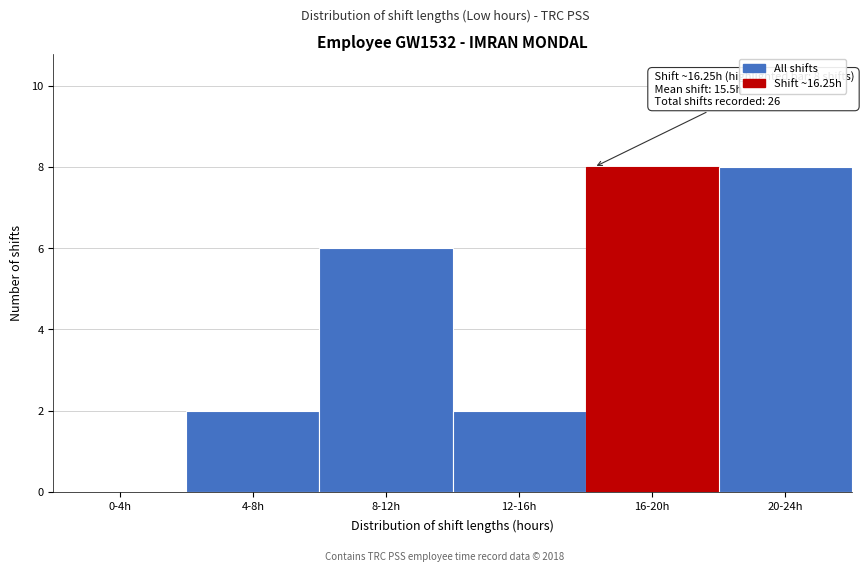

Reading right to left, extract all data points from this chart.

20-24h=8	16-20h=8	12-16h=2	8-12h=6	4-8h=2	0-4h=0